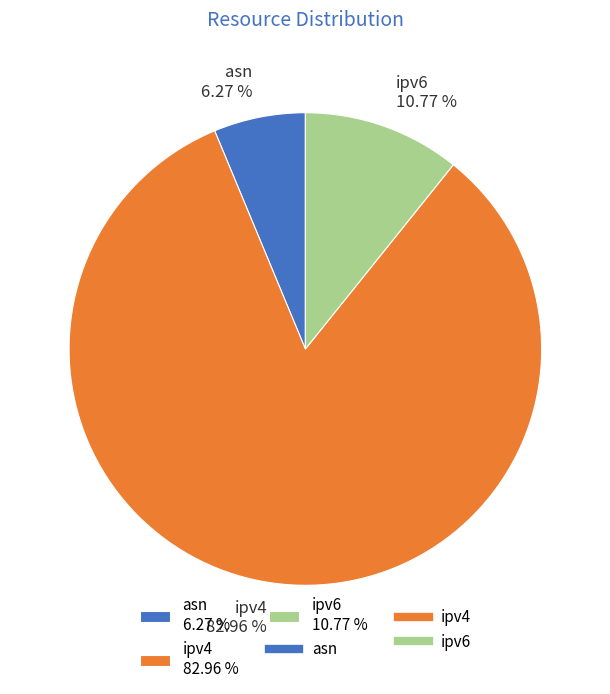

What is the ratio of the value at asn to the value at ipv6?

0.6